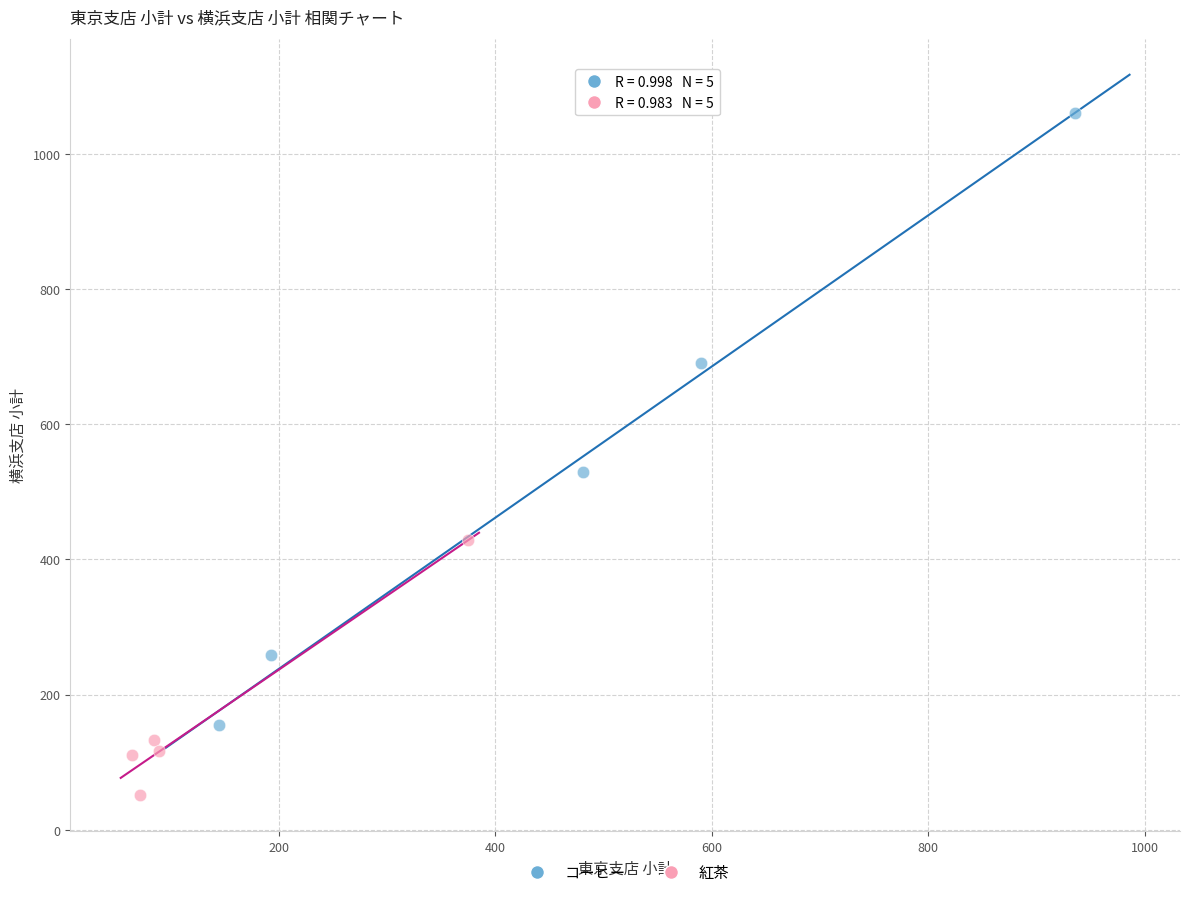

Which series reaches the minimum Y coordinate?

紅茶